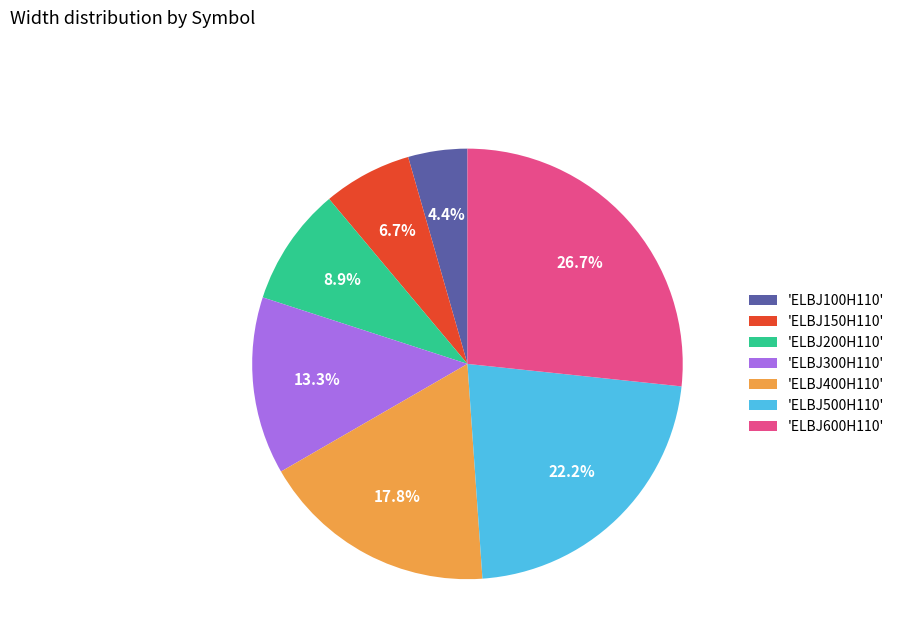

How many slices are in this pie chart?

7